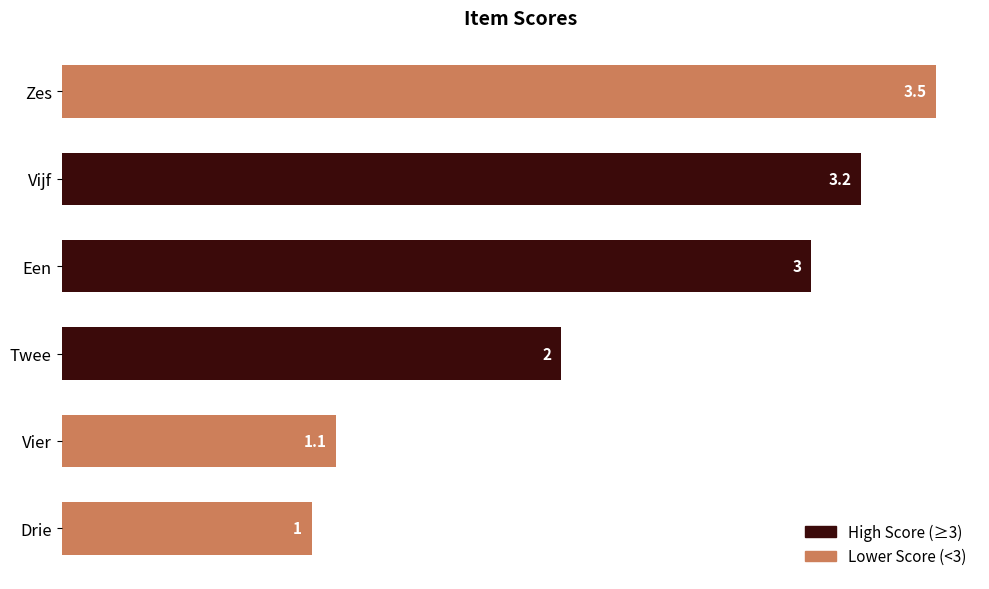

The chart shows a value of 3.5 at Zes. True or false?

True